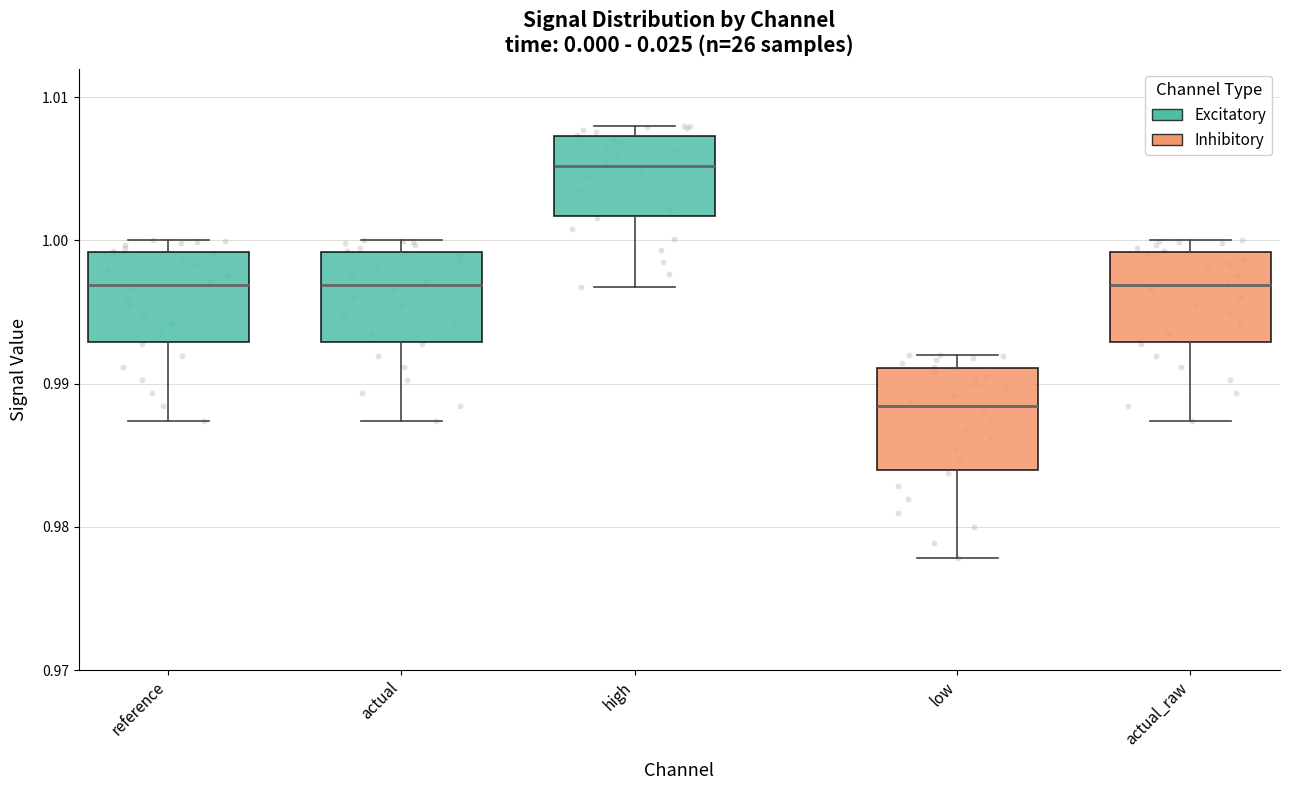

Where does the lower whisker of the box for actual_raw end on the y-axis? The values are not printed on the chart, so give them approximately, as read against the axis.

0.987